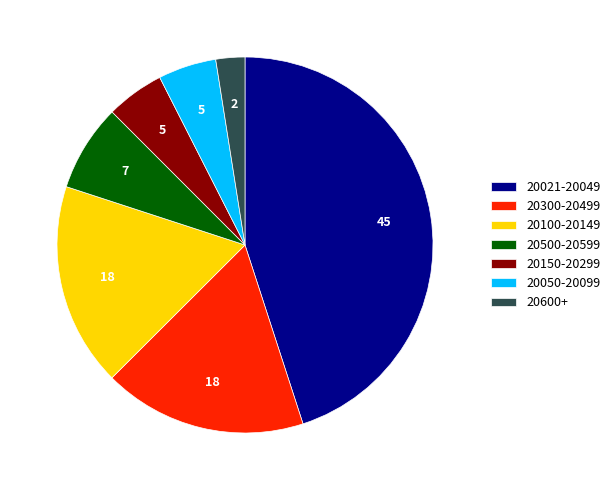

Count the number of slices in the pie.

7